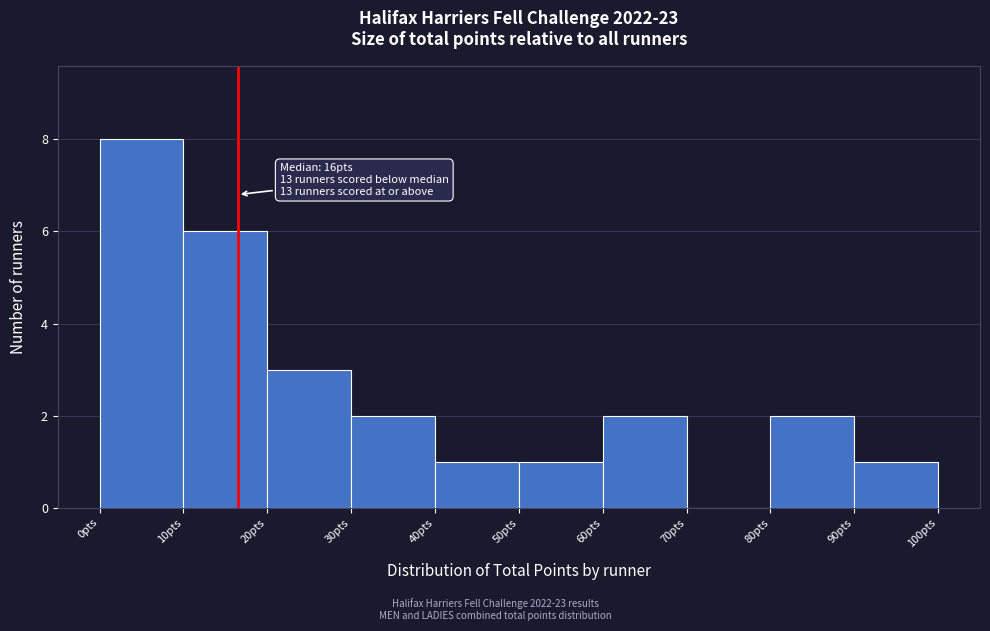

Over which range of the x-axis is the bar tallest?

0 to 10